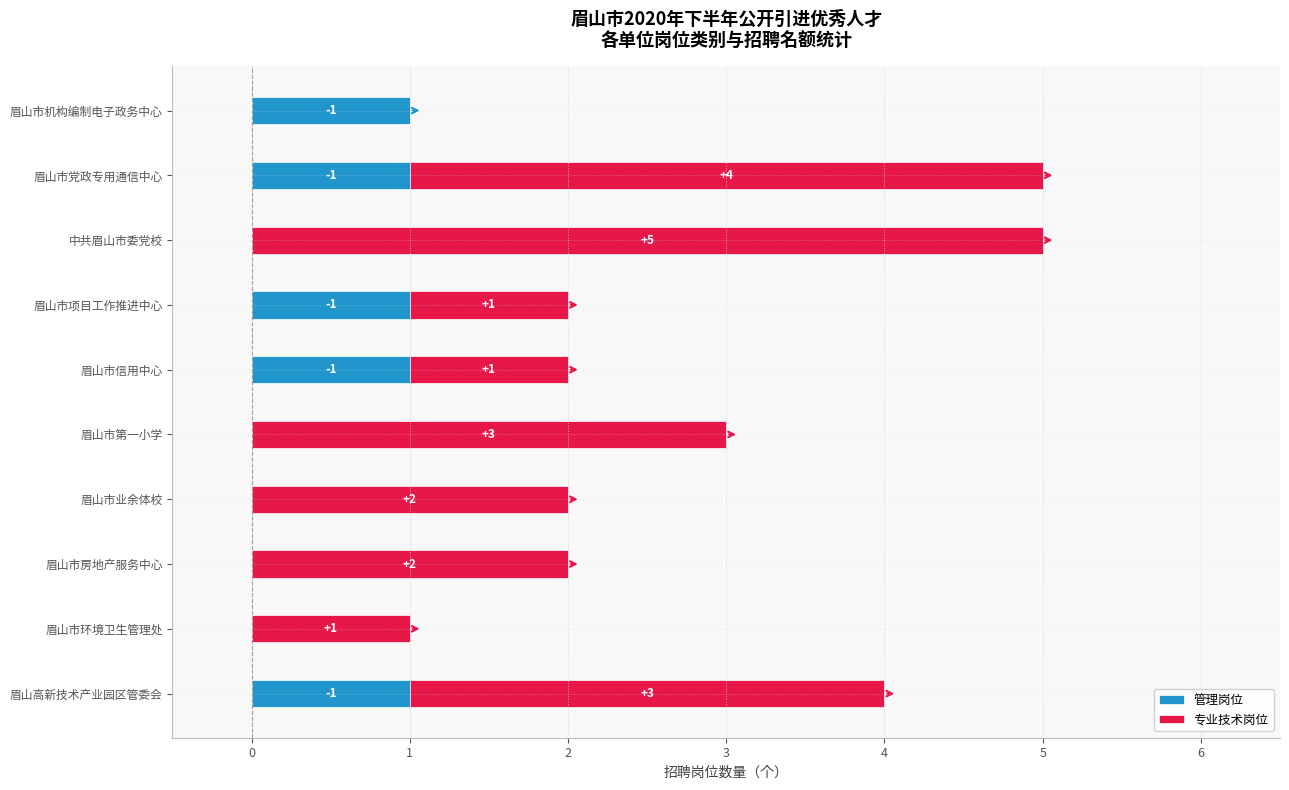

The value of 管理岗位 at 眉山市项目工作推进中心 is 1. True or false?

True